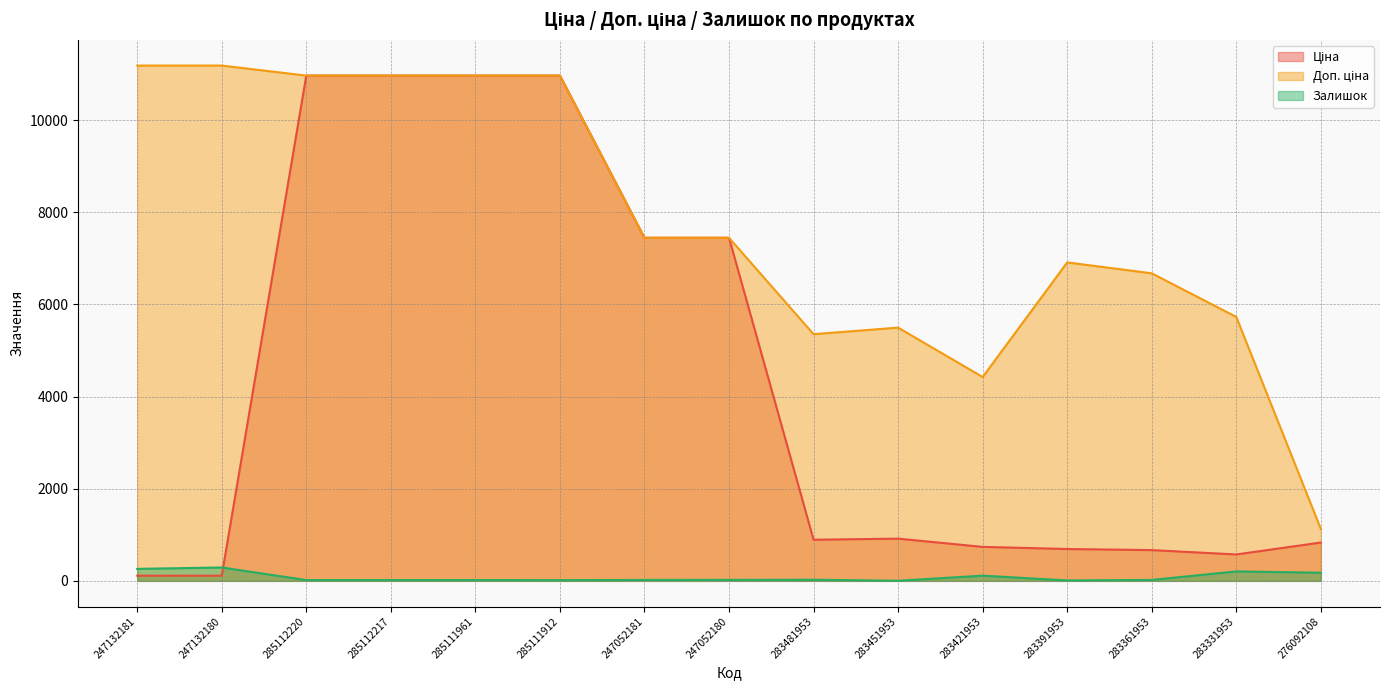

True or false: Доп. ціна and Залишок intersect in this chart.

False